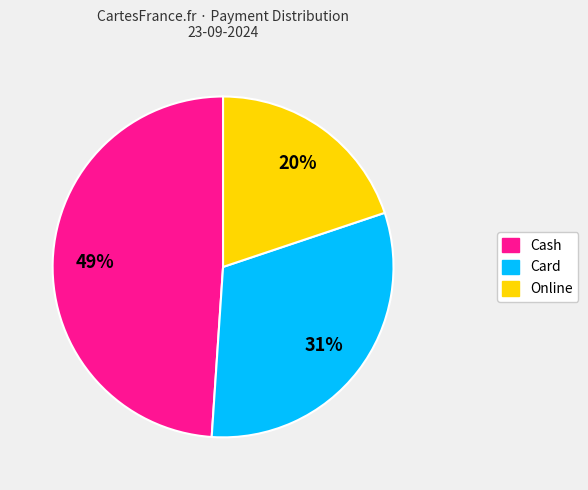

To the nearest percent, what is the average slice percentage?

33%